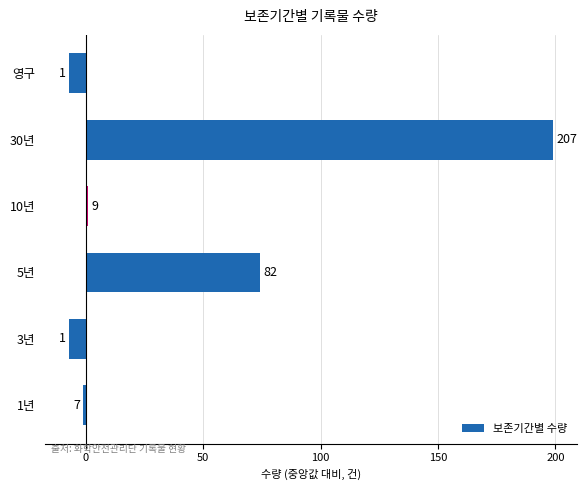

How many bars are there in total?

6